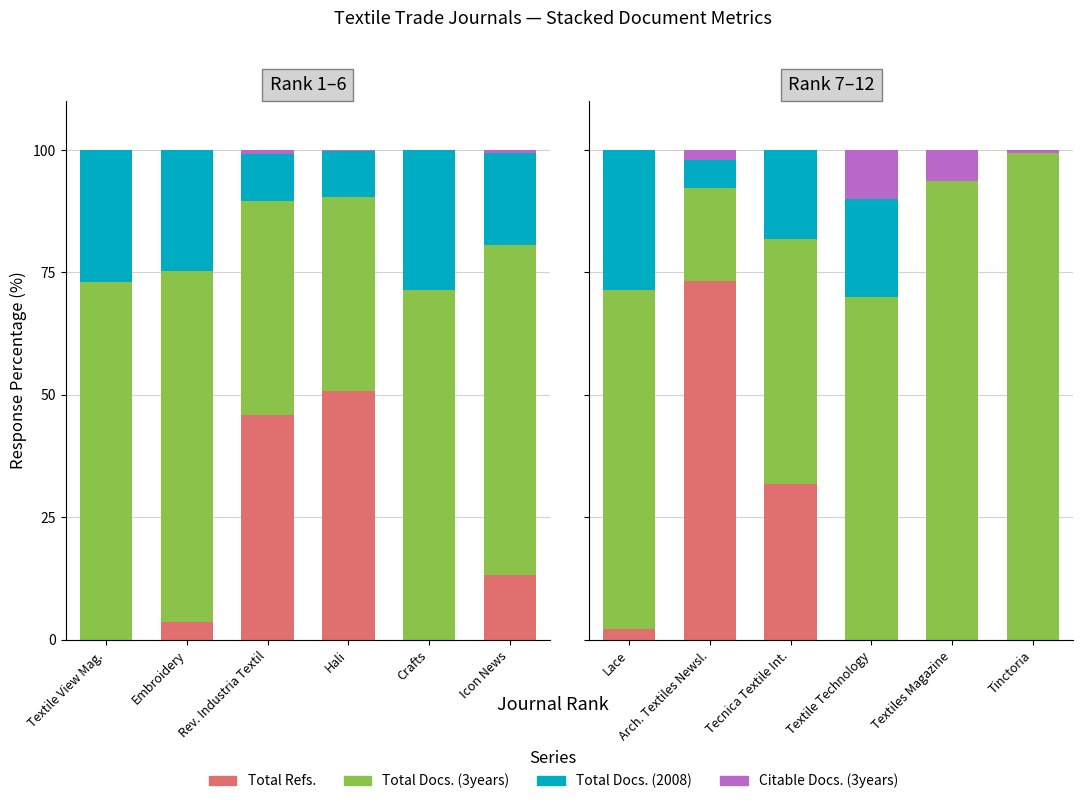

Which series has the largest range (max minus min)?

Total Docs. (3years)